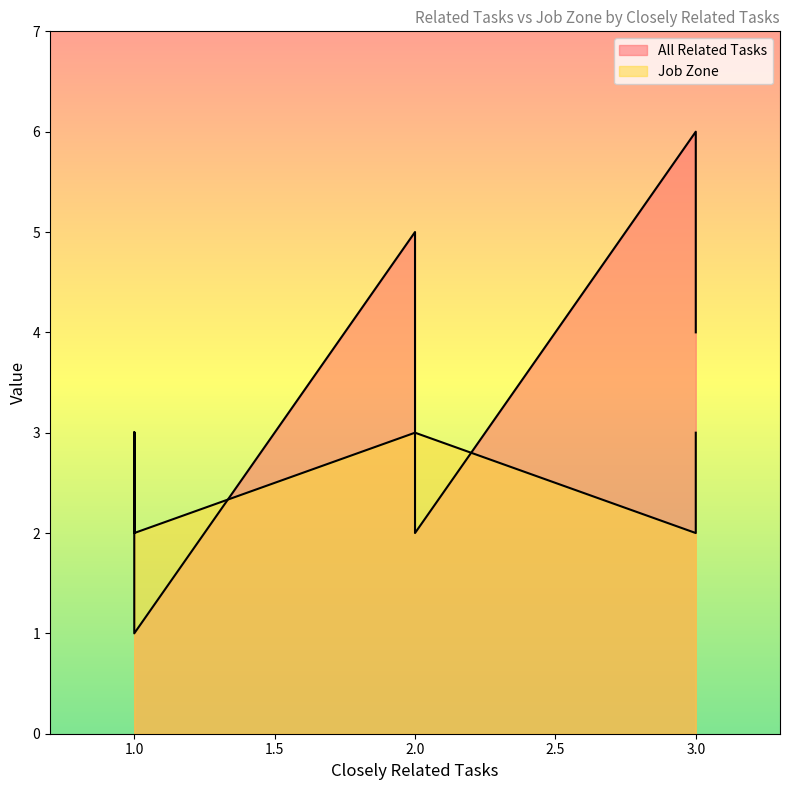

Is it true that All Related Tasks equals 2 at 2?

True